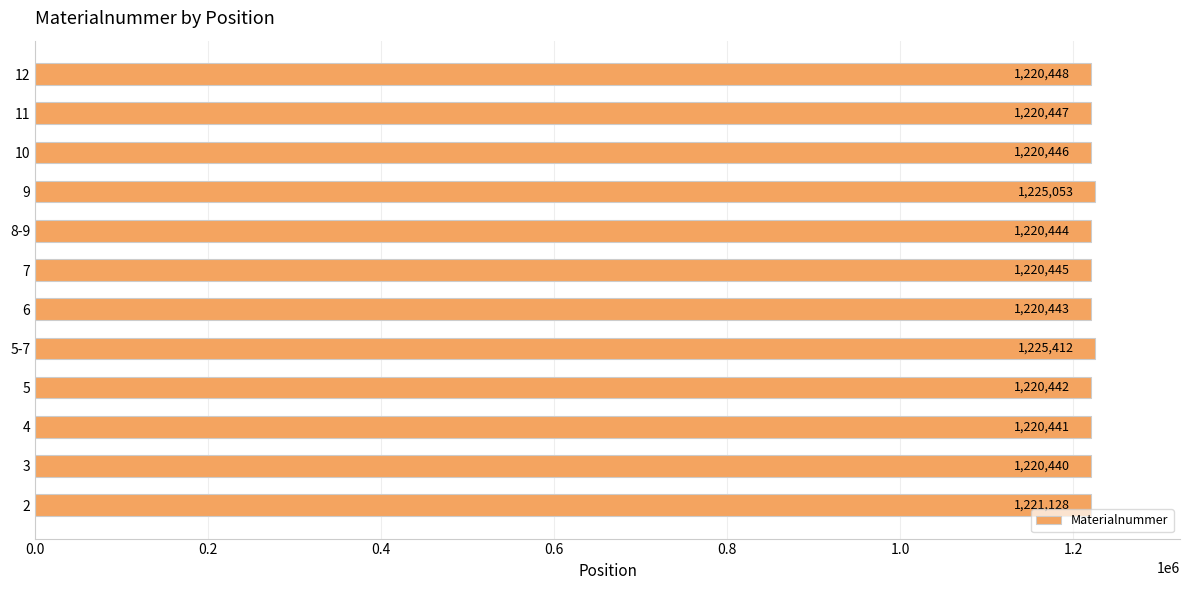

Reading bottom to top, what are all the values shown in this chart?

2=1221128	3=1220440	4=1220441	5=1220442	5-7=1225412	6=1220443	7=1220445	8-9=1220444	9=1225053	10=1220446	11=1220447	12=1220448